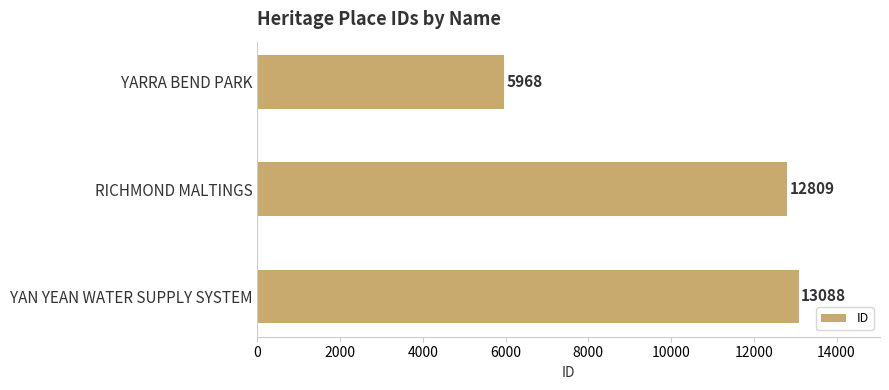

What position from the bottom is RICHMOND MALTINGS?

2